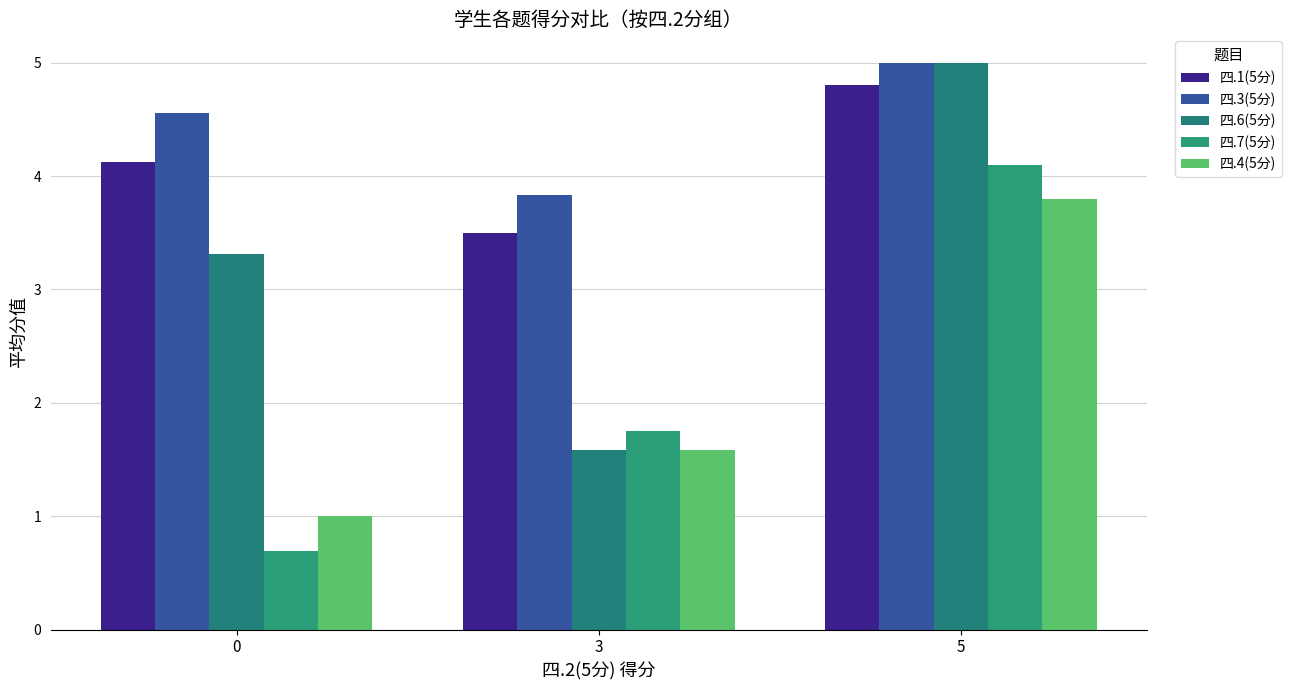

What is the value of the 四.3(5分) bar at the 3rd from the left?

5.0